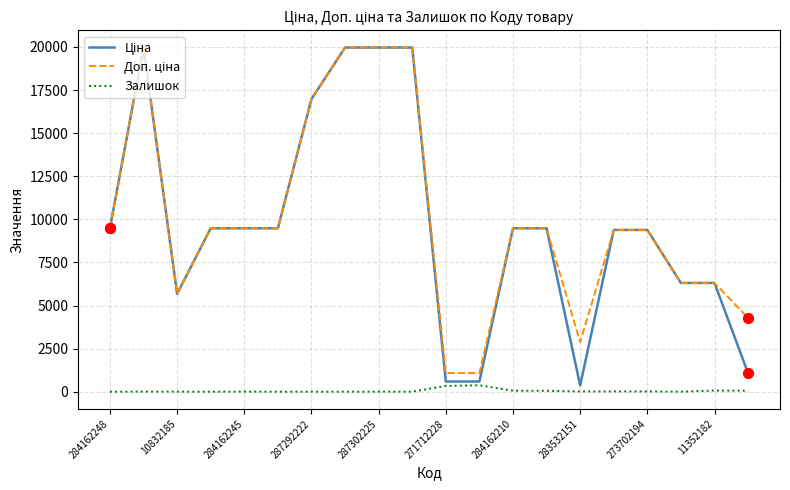

How many lines are shown in the chart?

3